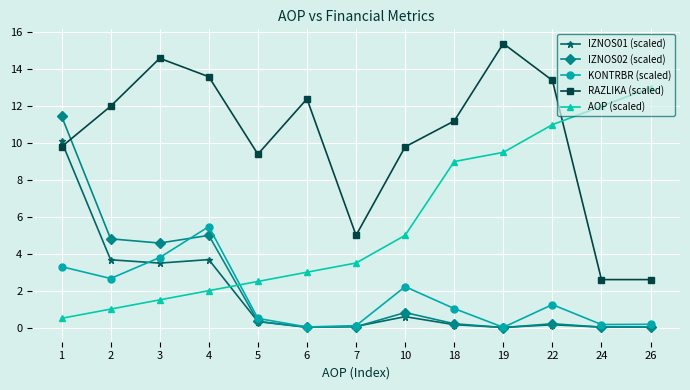

Is this an area chart (filled region under the line)?

No